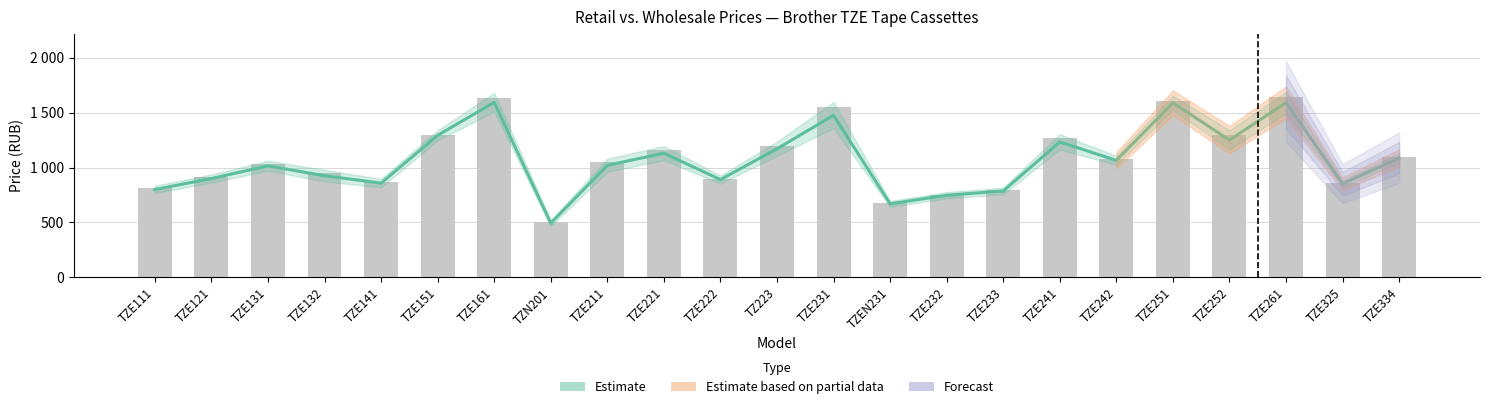

Read the Опт. value at TZE131.

1015.0